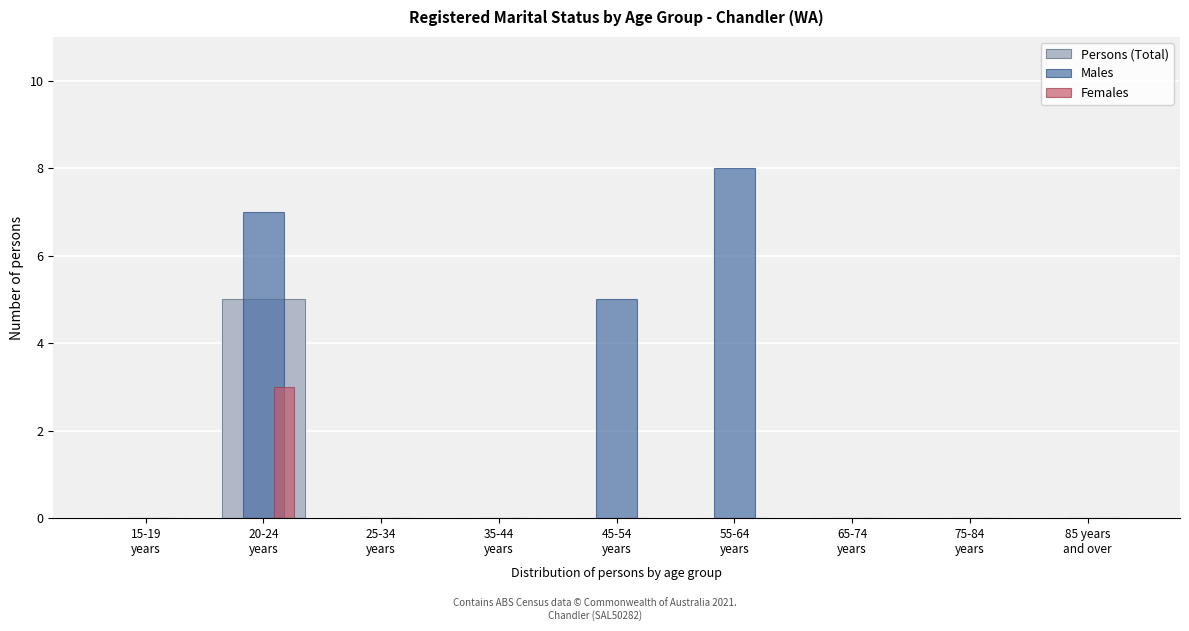

What is the maximum value shown in the chart?

8